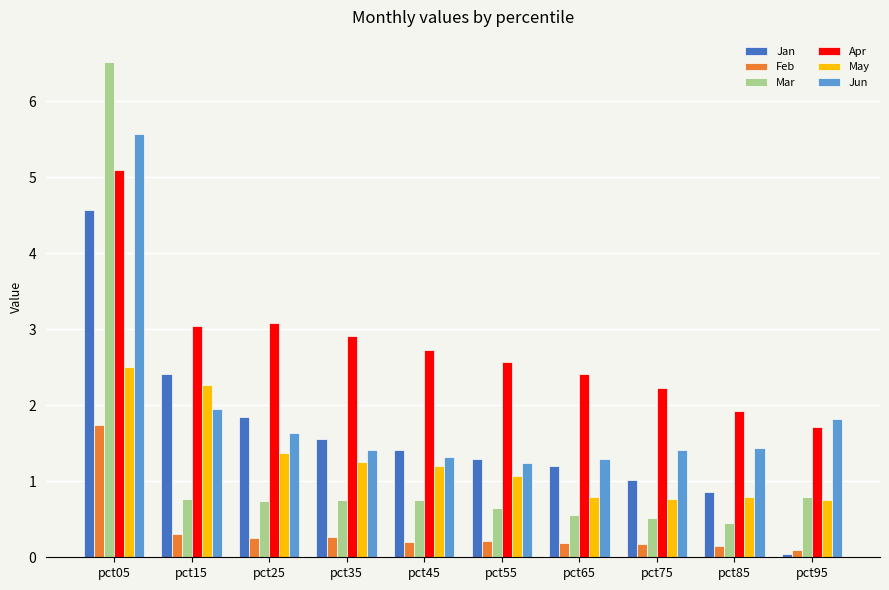

What value does the Feb series have at pct35?

0.3